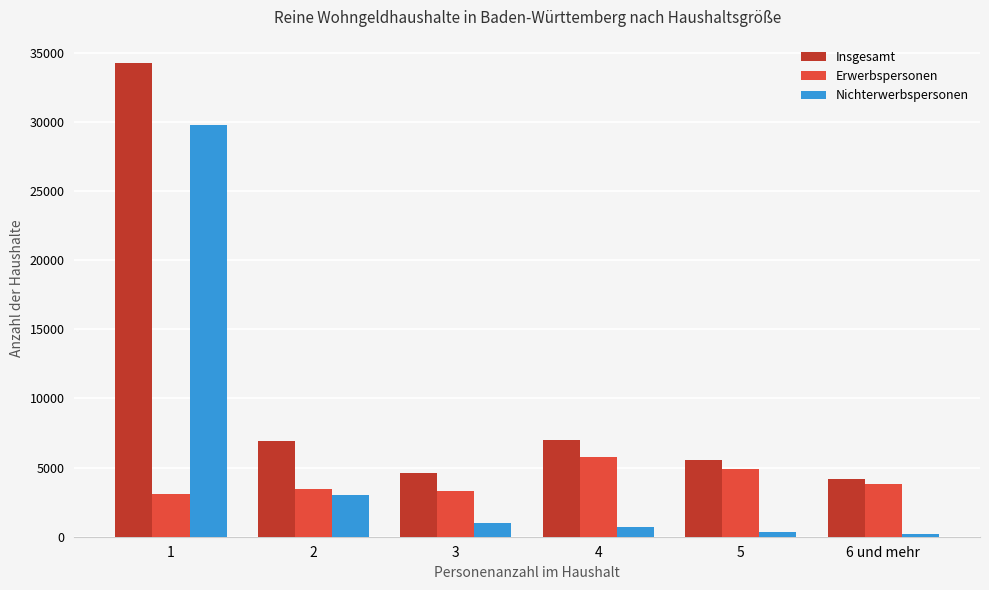

What is the maximum value shown in the chart?

34240